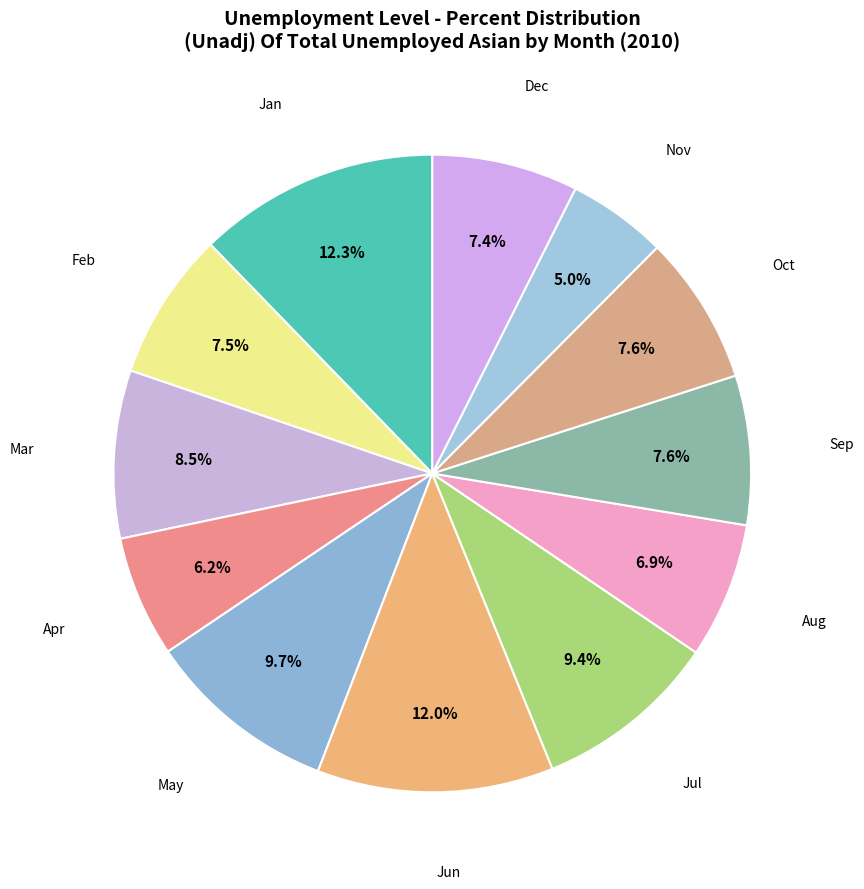

To the nearest percent, what is the average slice percentage?

8%